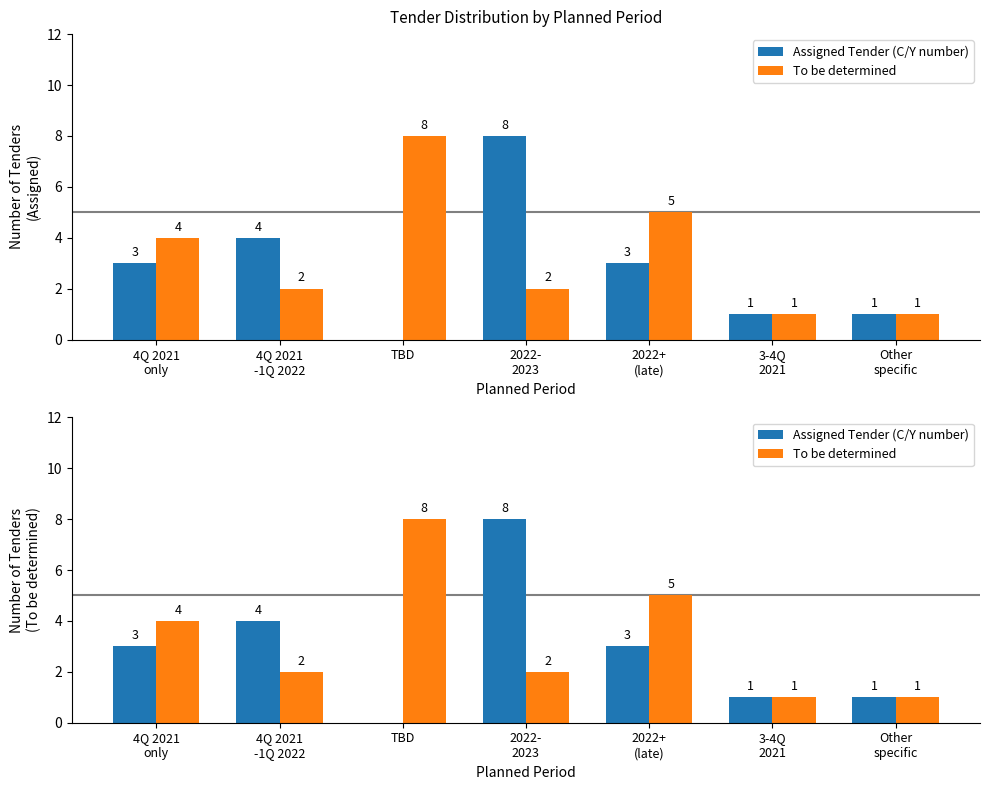

How many To be determined values are between 1 and 5?

6